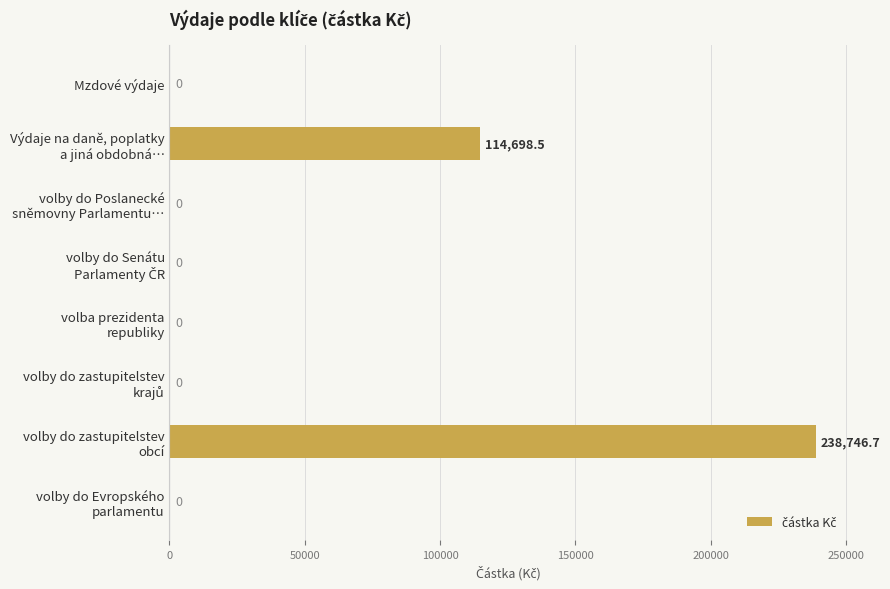

At which label is the value closest to 119373?

Výdaje na daně, poplatky
a jiná obdobná…